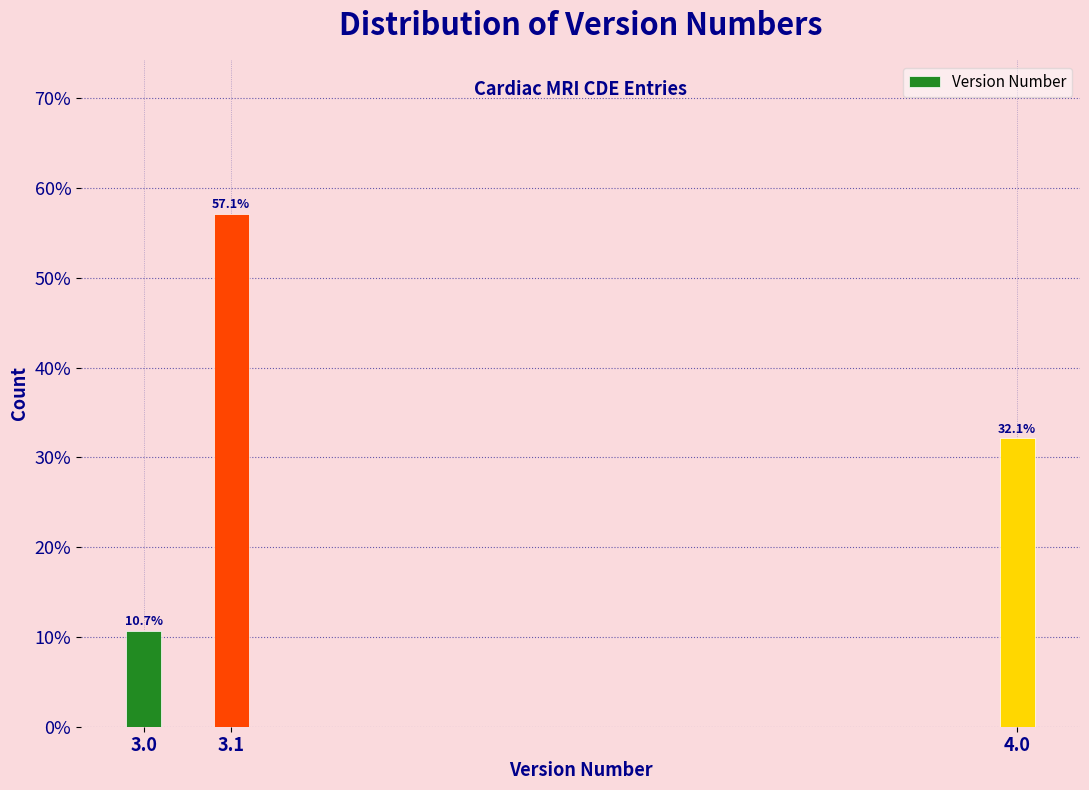

Reading right to left, extract all data points from this chart.

4.0=32.1	3.1=57.1	3.0=10.7